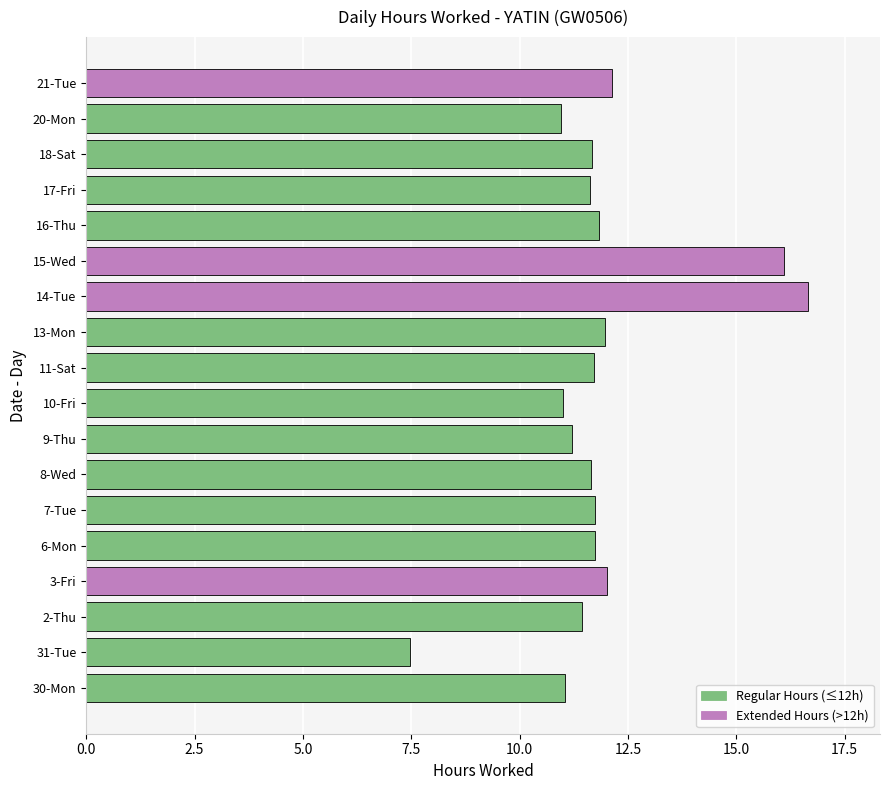

What is the smallest value displayed?

7.5